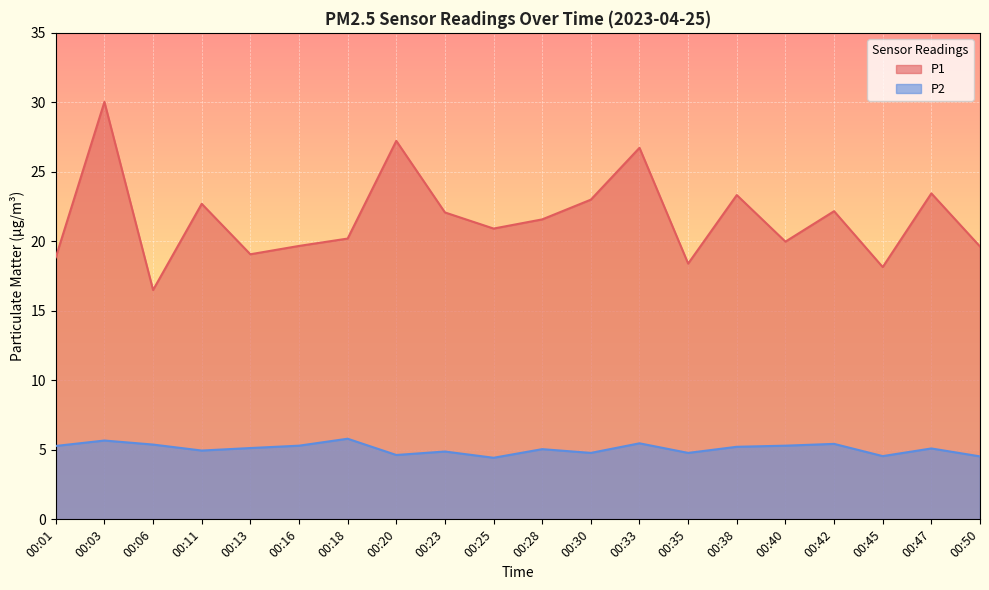

True or false: P1 and P2 intersect in this chart.

False